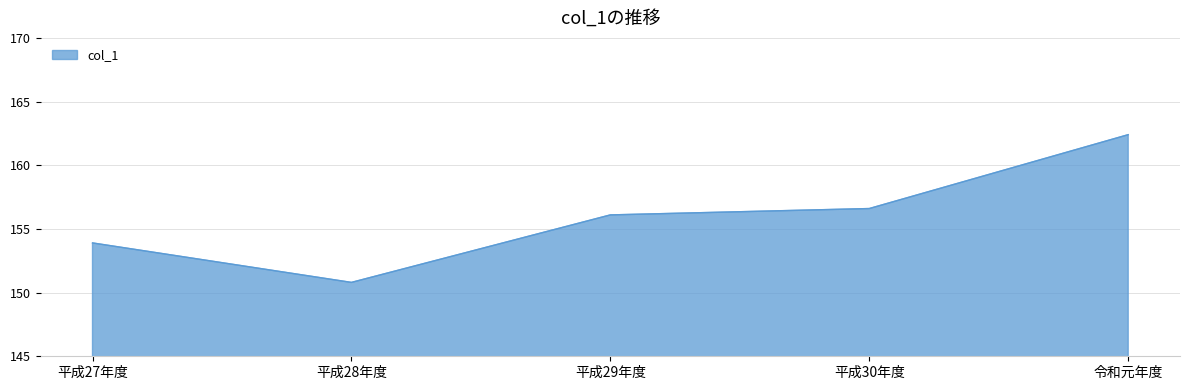

Reading left to right, extract all data points from this chart.

平成27年度=153.9	平成28年度=150.8	平成29年度=156.1	平成30年度=156.6	令和元年度=162.4